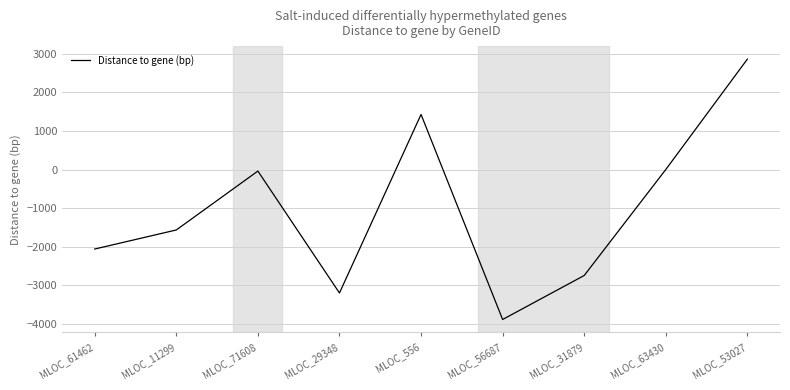

At which category does the data reach its first local peak?

MLOC_71608